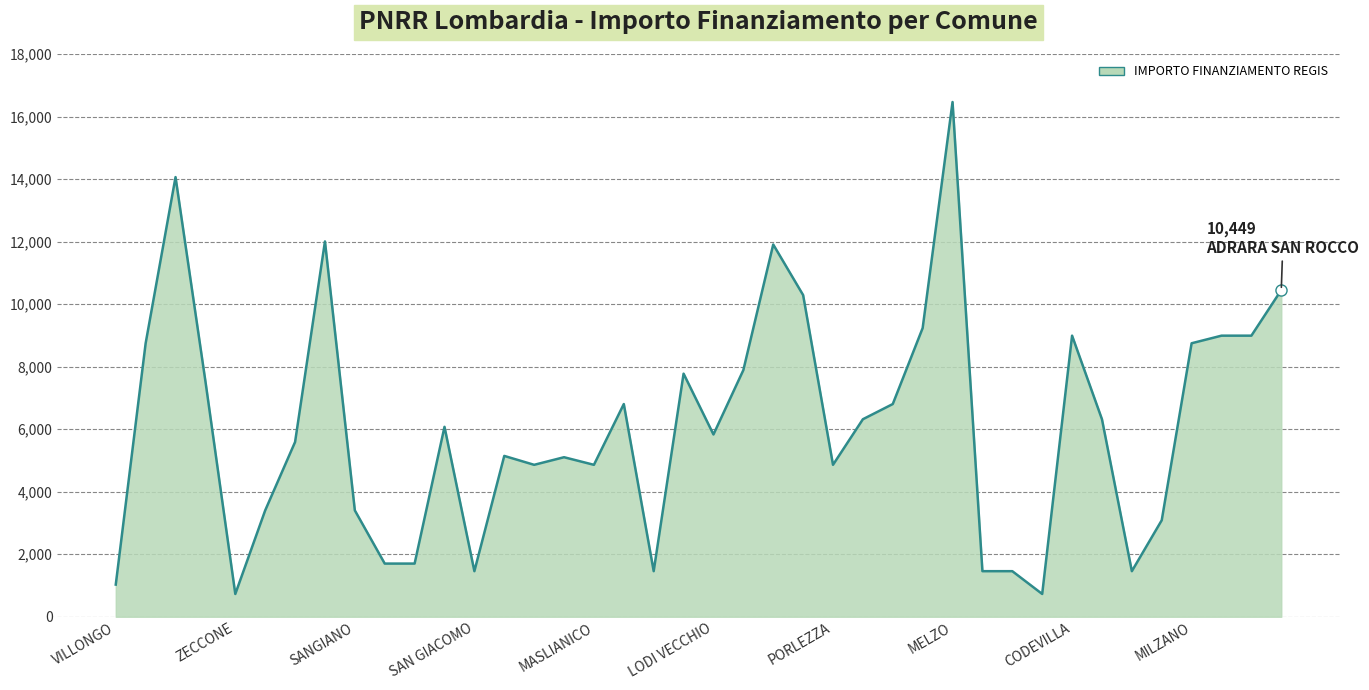

Does the chart have visible grid lines?

Yes